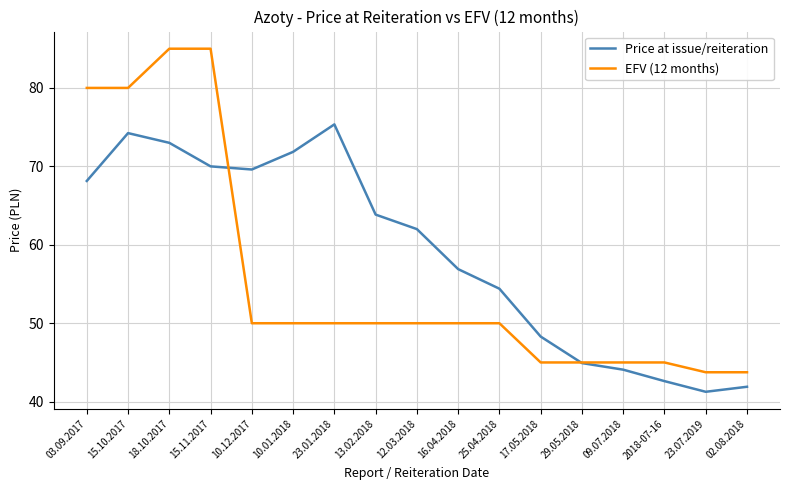

What position from the right is 2018-07-16?

3